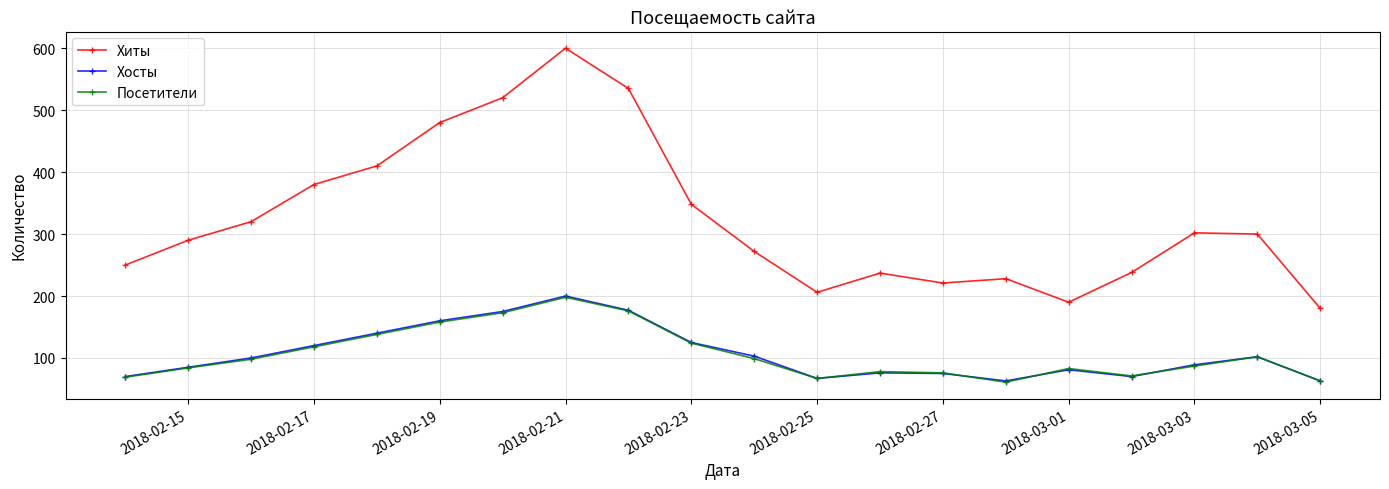

True or false: Хиты and Хосты cross at least once.

False